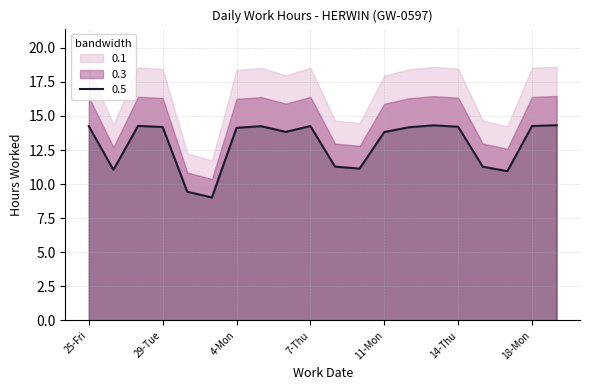

What is the lowest value of the 0.5 series?

9.0